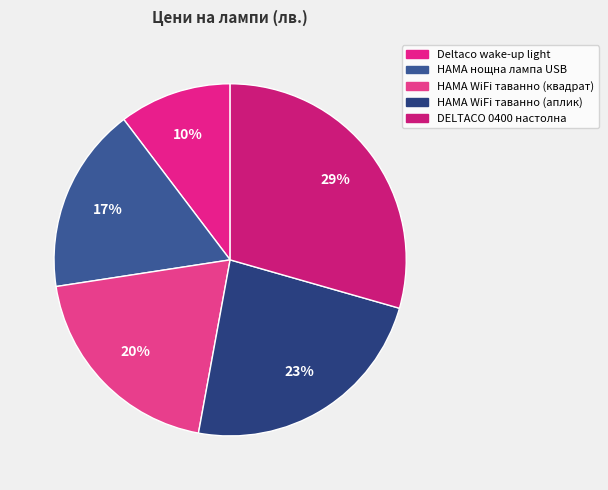

What percentage is the HAMA WiFi таванно (квадрат) slice, to the nearest percent?

20%